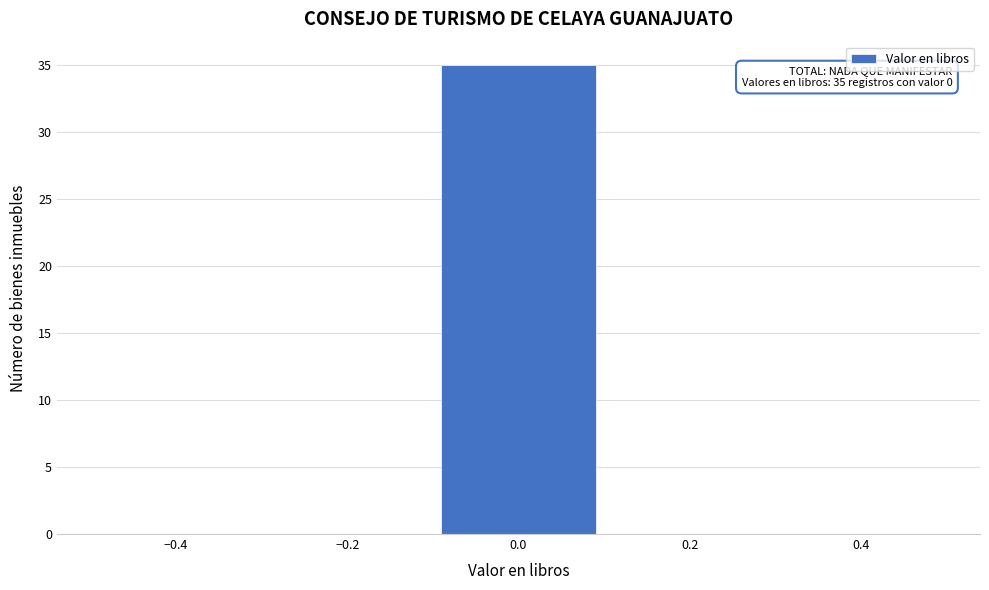

Over which range of the x-axis is the bar tallest?

-0.1 to 0.1